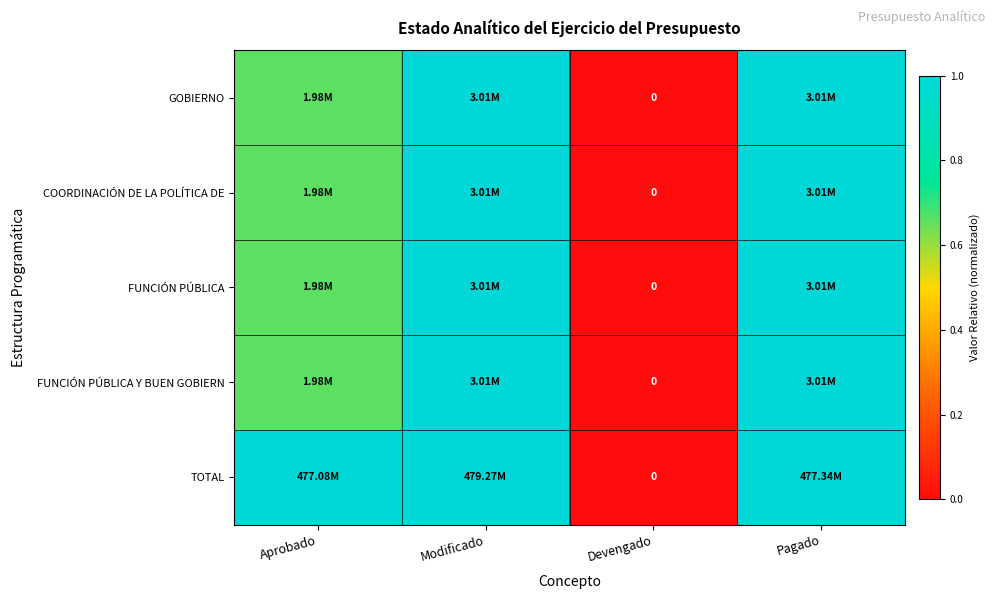

True or false: GOBIERNO has a value of 1.1 at Aprobado.

False